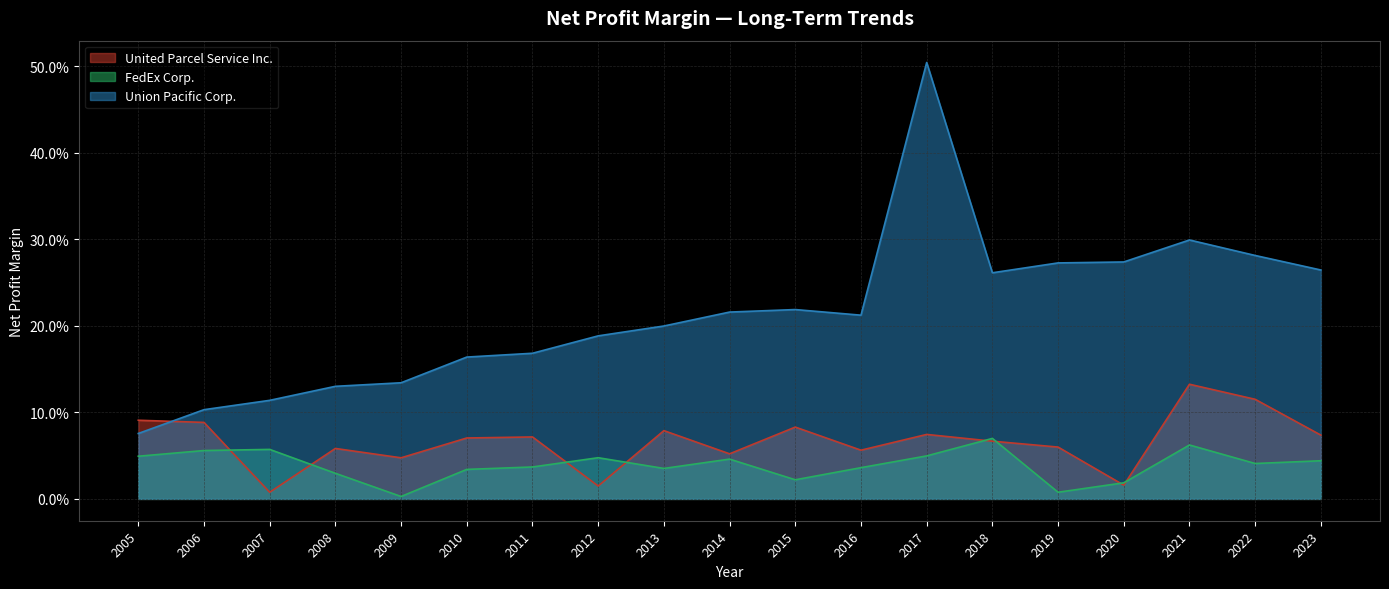

What is the sum of the United Parcel Service Inc. values at 2022 and 2011?

0.2